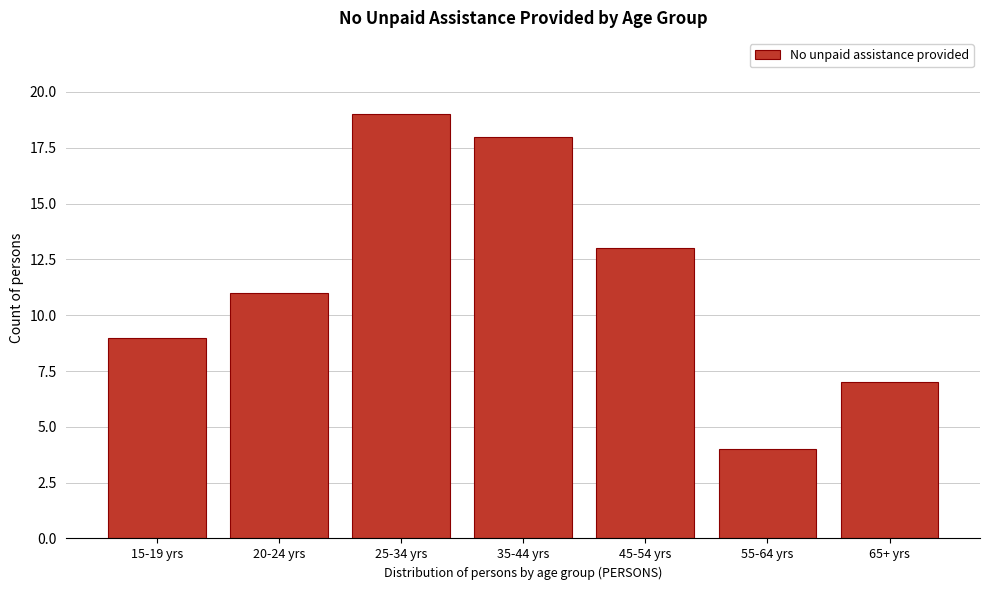

Reading right to left, transcribe all the data shown in this chart.

65+ yrs=7	55-64 yrs=4	45-54 yrs=13	35-44 yrs=18	25-34 yrs=19	20-24 yrs=11	15-19 yrs=9